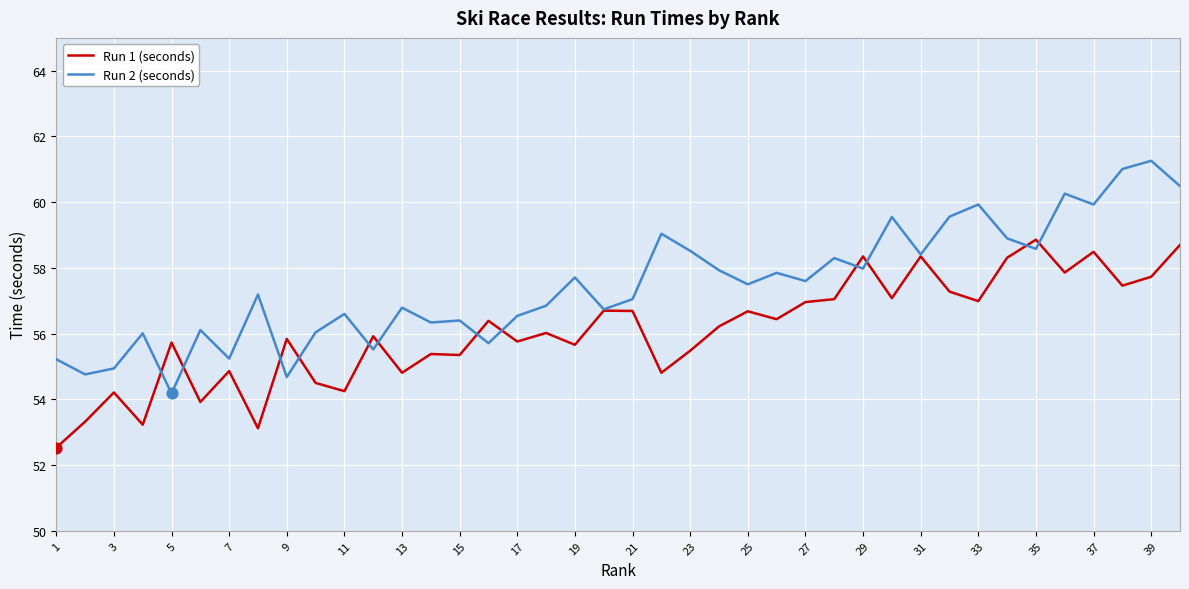

Which series has the widest spread of values?

Run 2 (seconds)